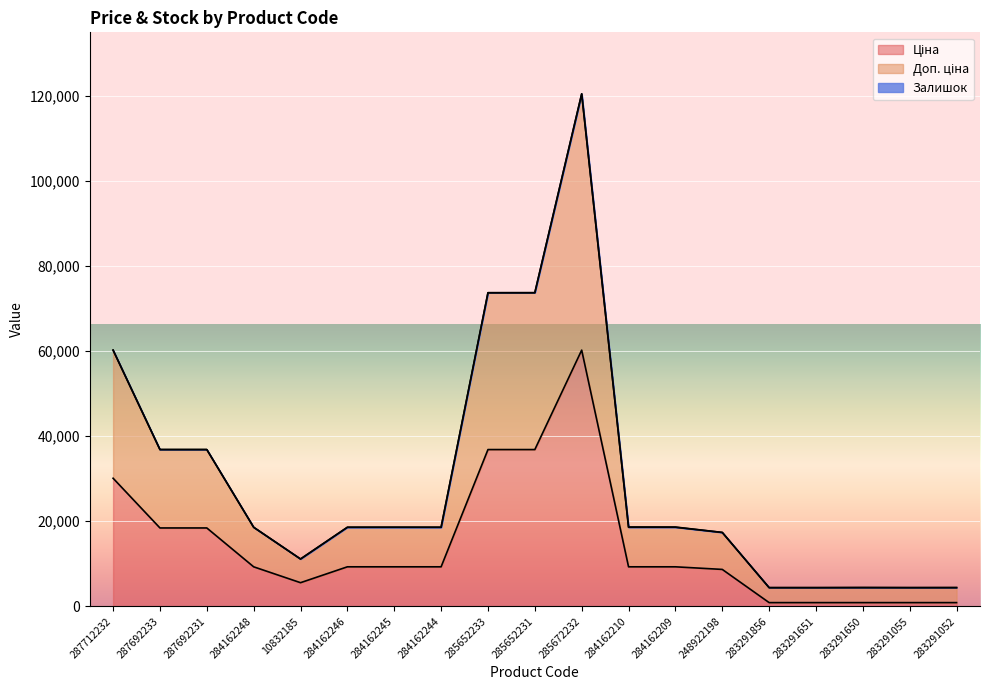

True or false: Ціна and Доп. ціна intersect in this chart.

False